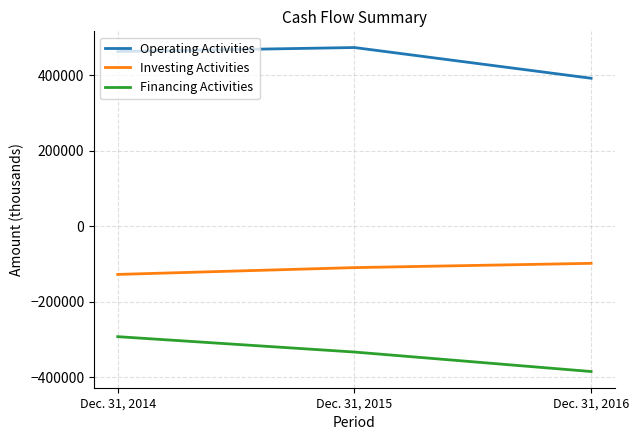

The value of Operating Activities at Dec. 31, 2014 is 463235. True or false?

True